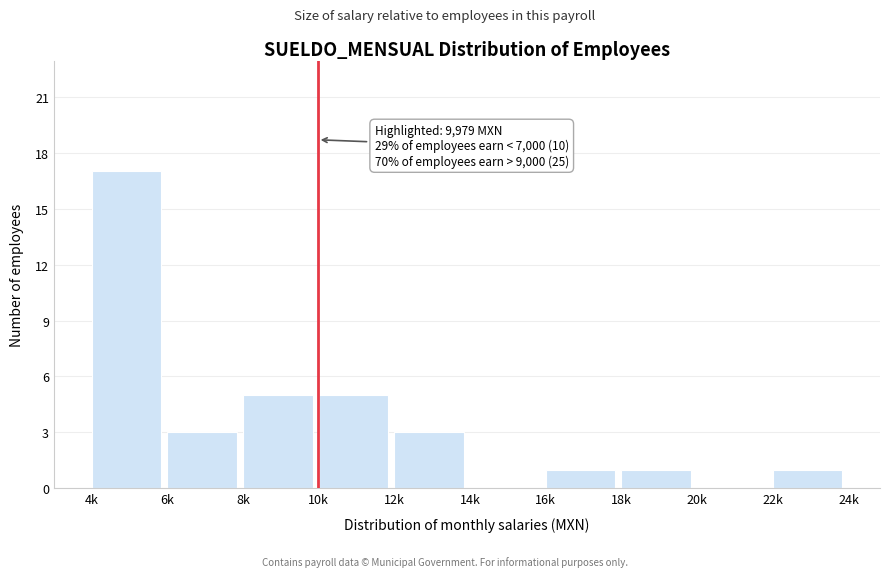

Reading left to right, transcribe all the data shown in this chart.

4k=17	6k=3	8k=5	10k=5	12k=3	14k=0	16k=1	18k=1	20k=0	22k=1